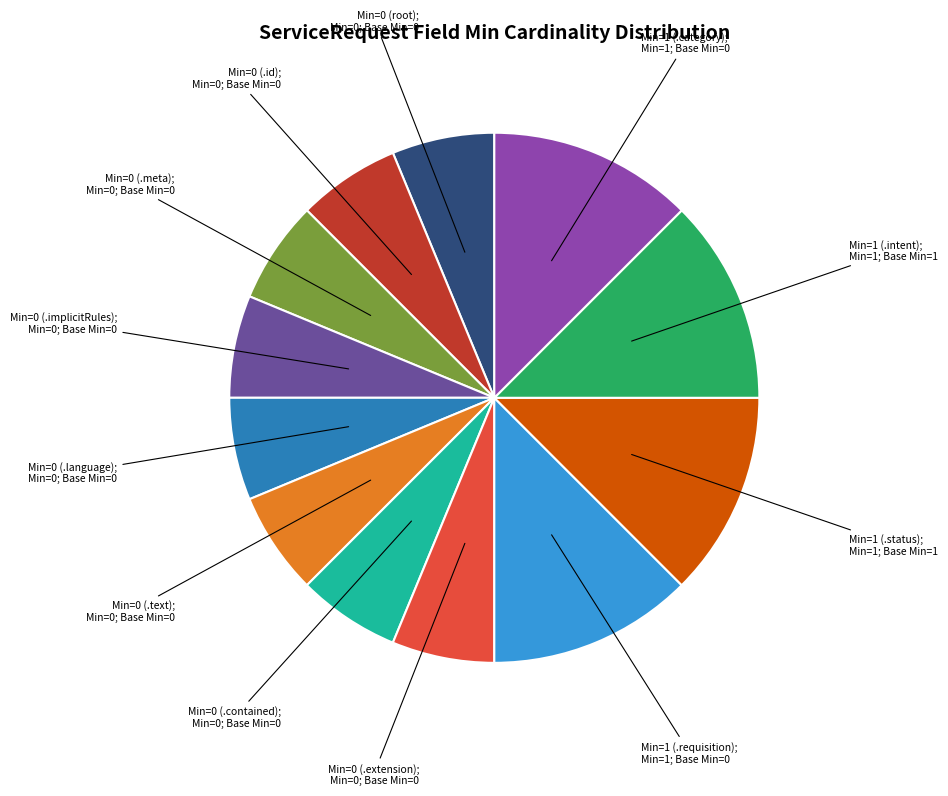

Does any single category account for the majority?

No